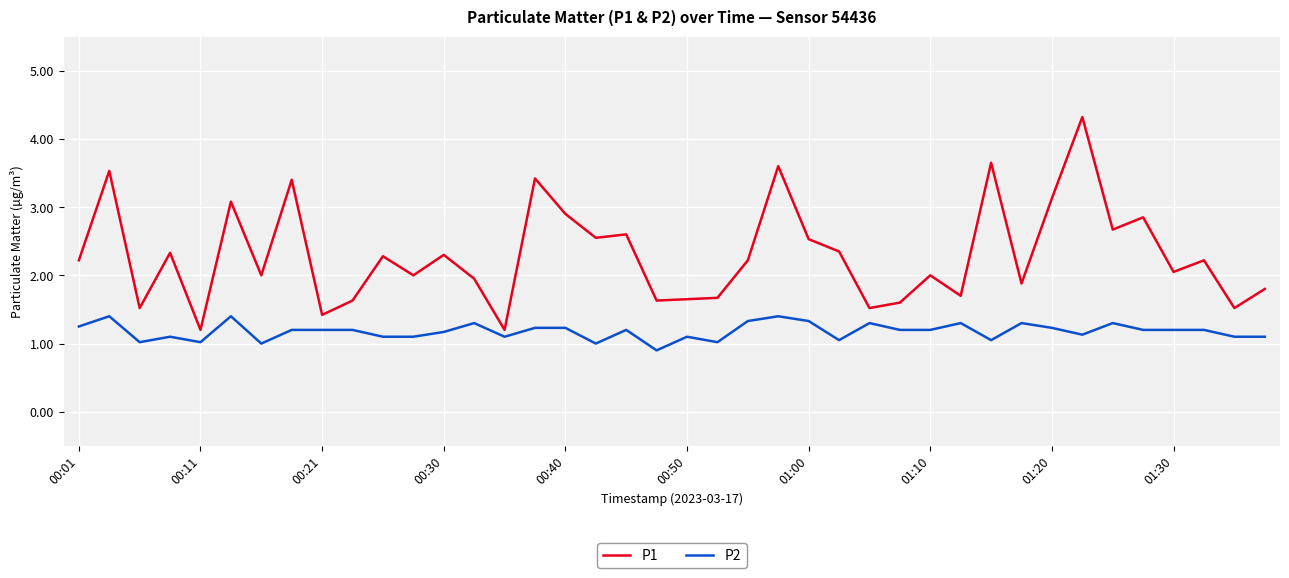

What is the smallest value displayed?

0.9